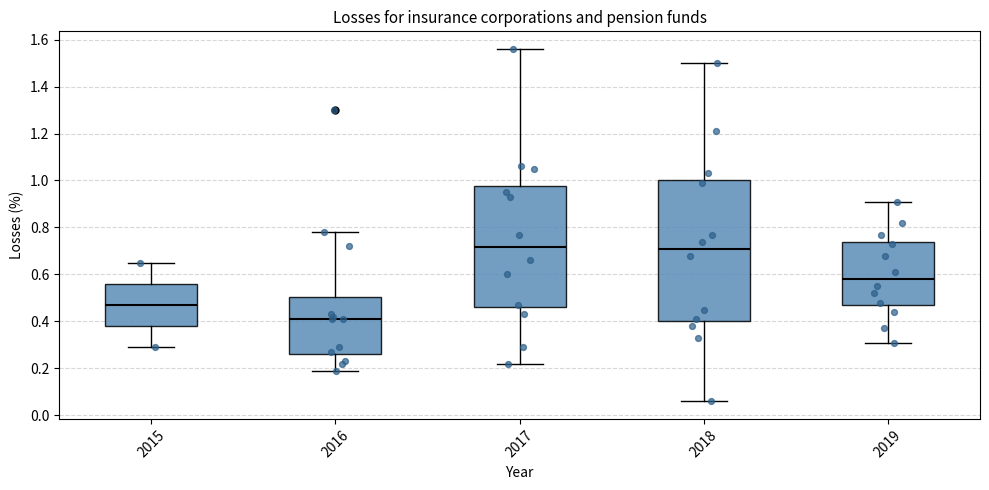

Where is the upper edge of the box at x = 2019 on the y-axis? The values are not printed on the chart, so give them approximately, as read against the axis.

0.74